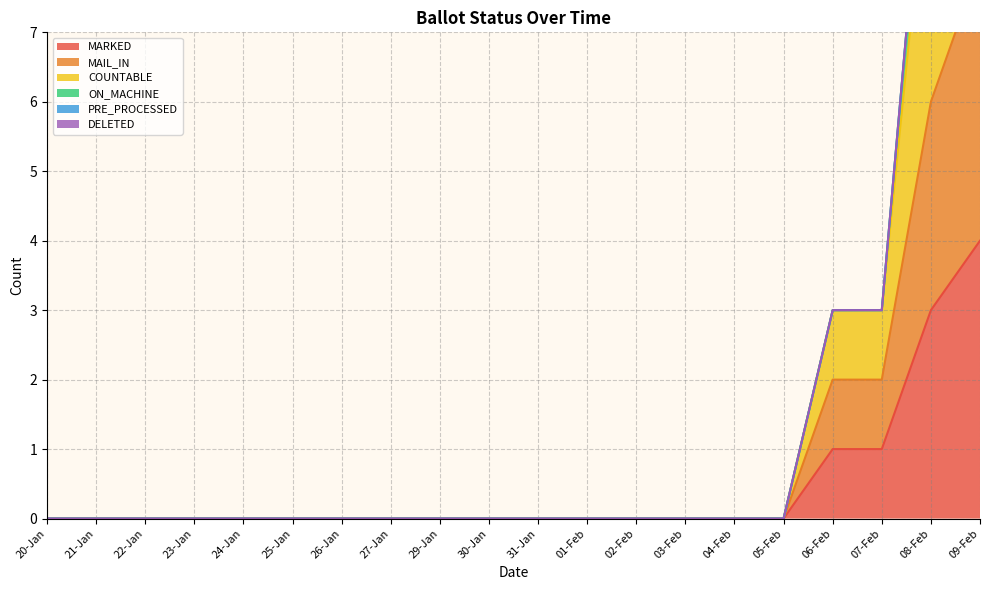

Reading left to right, list all the values displayed in this chart.

MARKED: 20-Jan=0	21-Jan=0	22-Jan=0	23-Jan=0	24-Jan=0	25-Jan=0	26-Jan=0	27-Jan=0	29-Jan=0	30-Jan=0	31-Jan=0	01-Feb=0	02-Feb=0	03-Feb=0	04-Feb=0	05-Feb=0	06-Feb=1	07-Feb=1	08-Feb=3	09-Feb=4
MAIL_IN: 20-Jan=0	21-Jan=0	22-Jan=0	23-Jan=0	24-Jan=0	25-Jan=0	26-Jan=0	27-Jan=0	29-Jan=0	30-Jan=0	31-Jan=0	01-Feb=0	02-Feb=0	03-Feb=0	04-Feb=0	05-Feb=0	06-Feb=2	07-Feb=2	08-Feb=6	09-Feb=8
COUNTABLE: 20-Jan=0	21-Jan=0	22-Jan=0	23-Jan=0	24-Jan=0	25-Jan=0	26-Jan=0	27-Jan=0	29-Jan=0	30-Jan=0	31-Jan=0	01-Feb=0	02-Feb=0	03-Feb=0	04-Feb=0	05-Feb=0	06-Feb=3	07-Feb=3	08-Feb=11	09-Feb=14